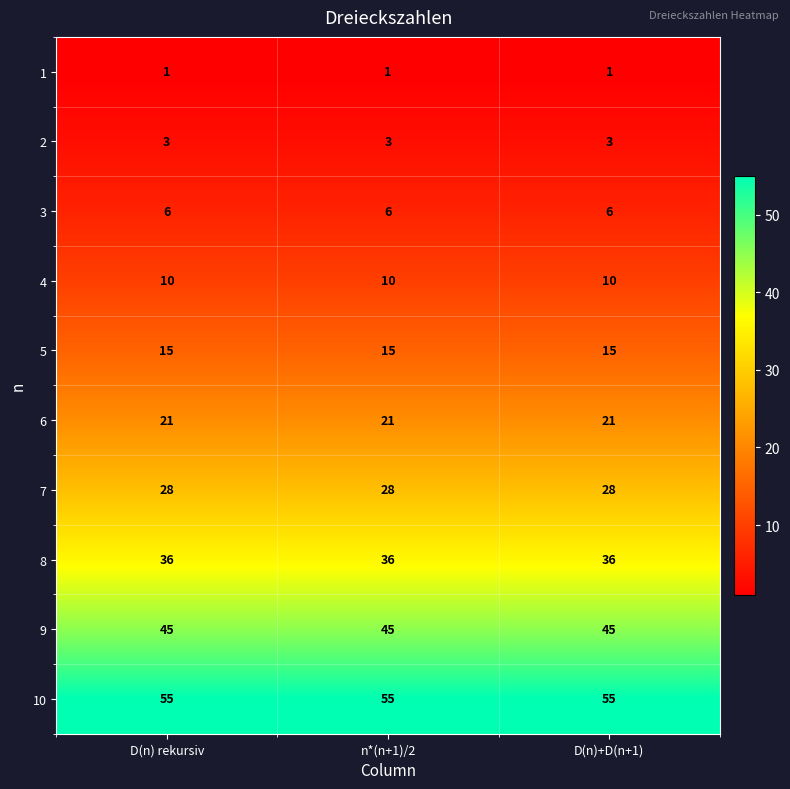

What is the highest value of the 5 series?

15